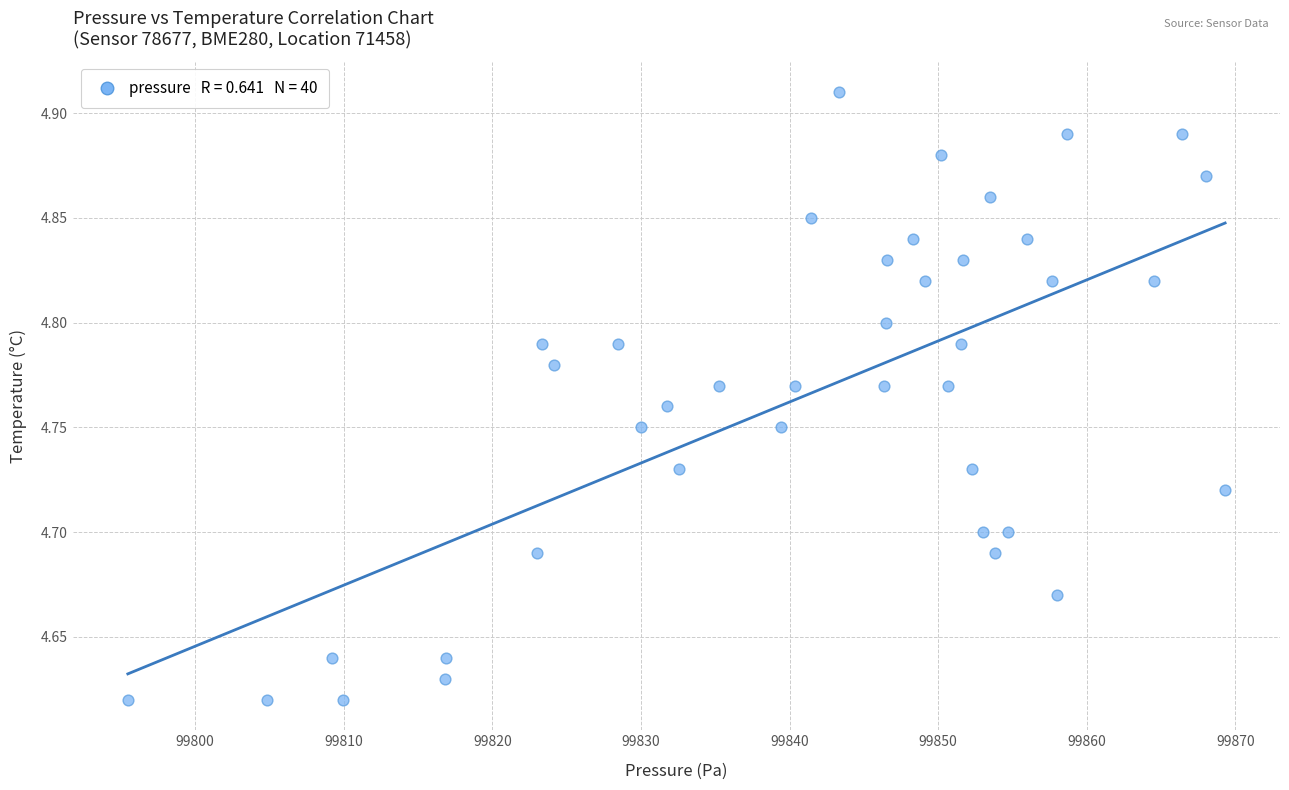

What is the range of X values (max minus min)?

73.8